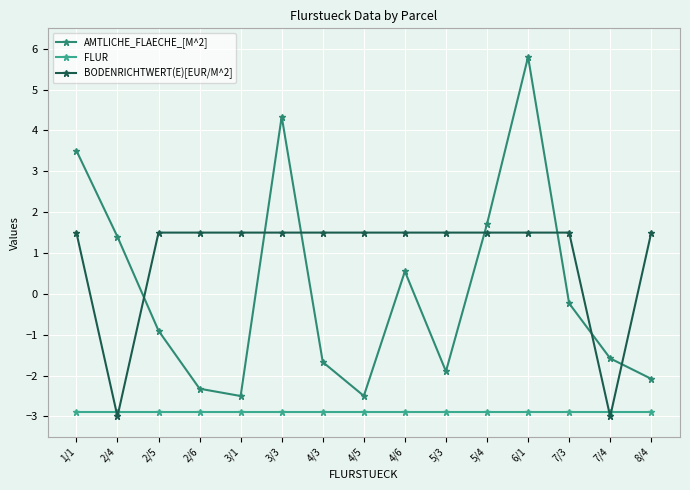

True or false: AMTLICHE_FLAECHE_[M^2] has a value of 2.9 at 5/4.

False